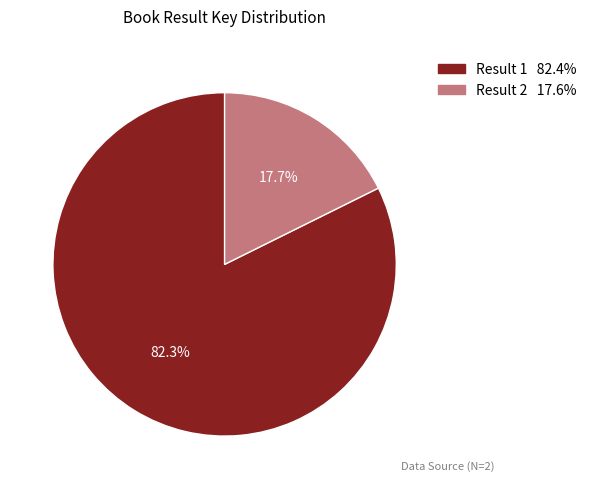

Between Result 1 and Result 2, which is larger?

Result 1